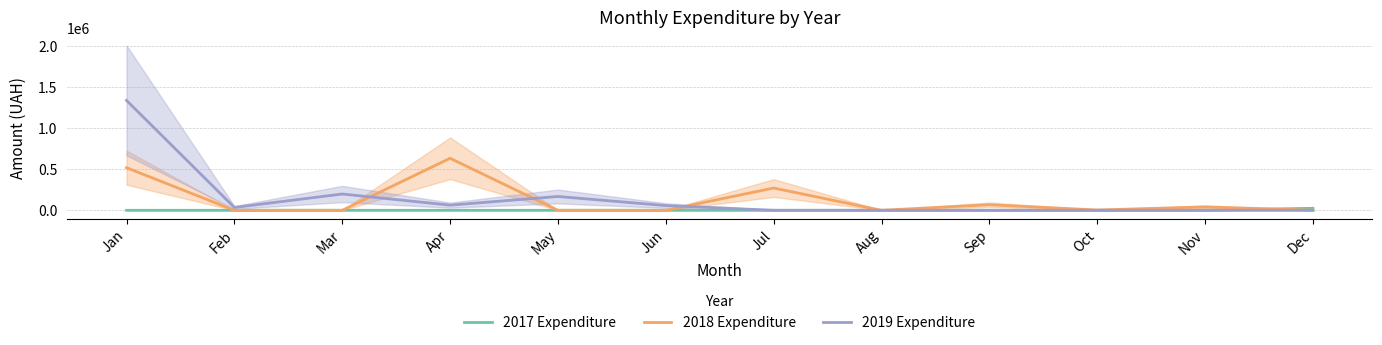

Where is the first local minimum for 2019 Expenditure?

Feb